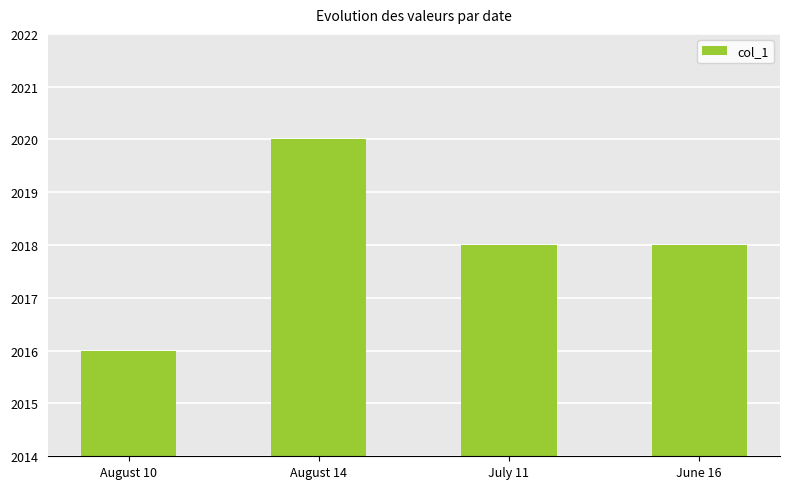

Reading left to right, list all the values displayed in this chart.

August 10=2016	August 14=2020	July 11=2018	June 16=2018